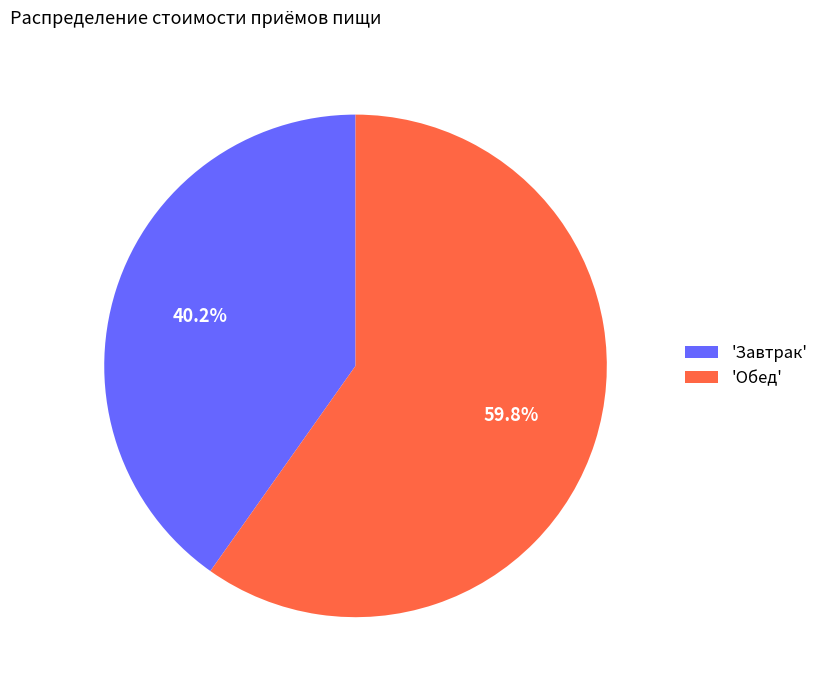

Rank the categories by value from lowest to highest.

'Завтрак', 'Обед'